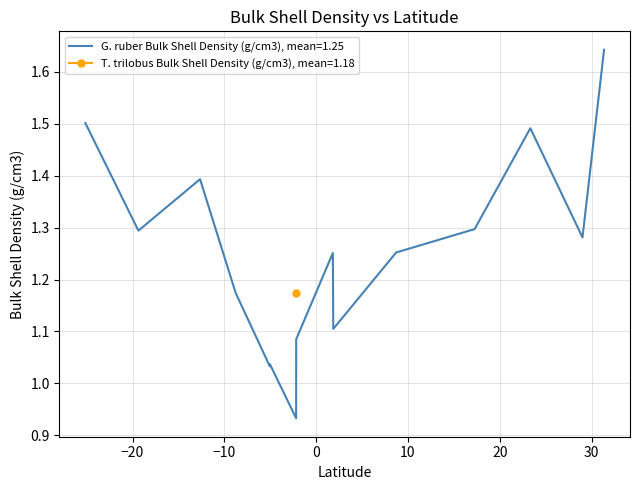

What is the difference between the maximum and minimum values?

0.7